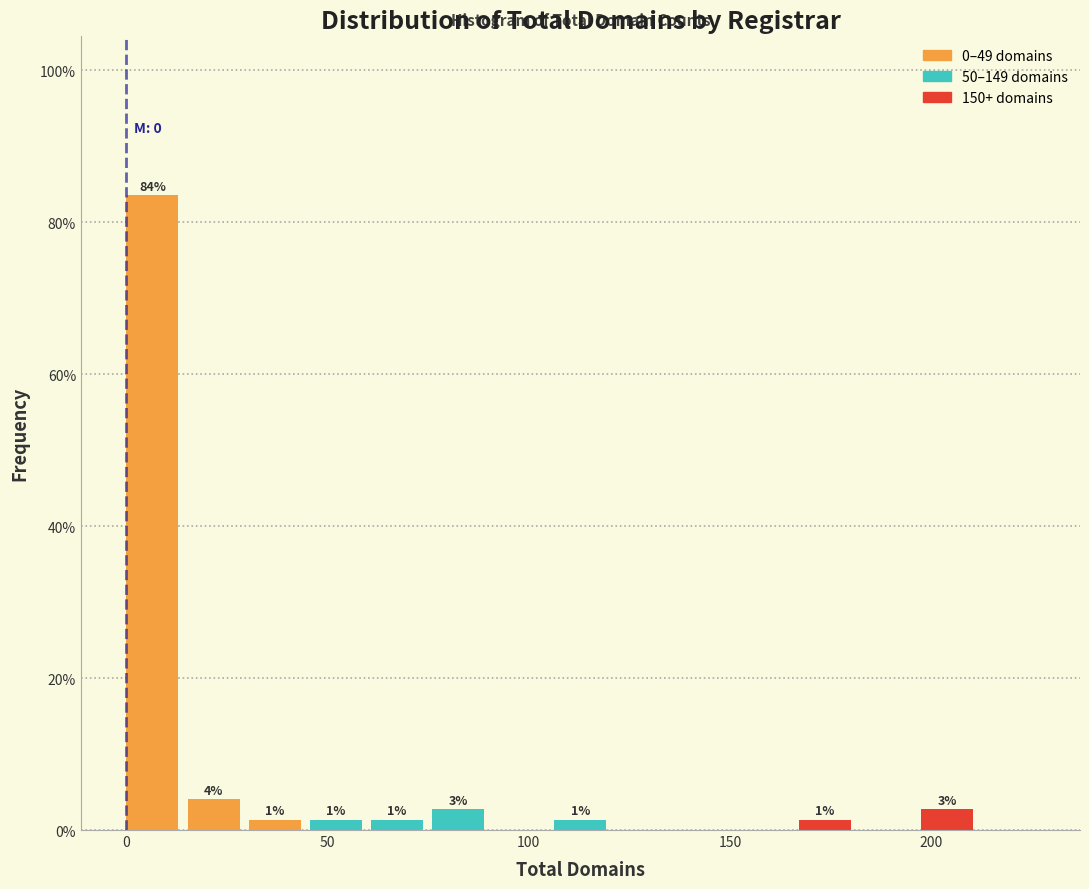

Around what value on the x-axis is the tallest bar? Give the approximate position of its centre, as read against the axis.

5